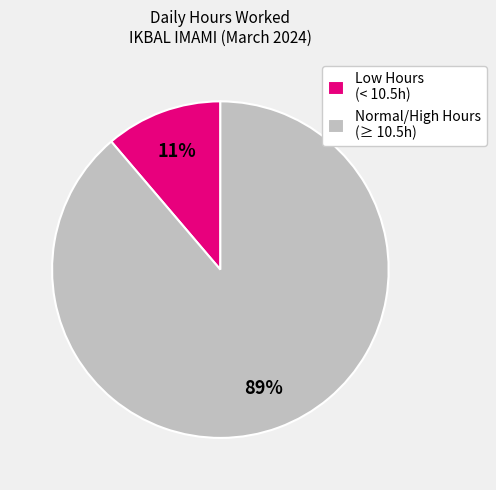

Which slice is the smallest?

Low Hours (< 10.5h)